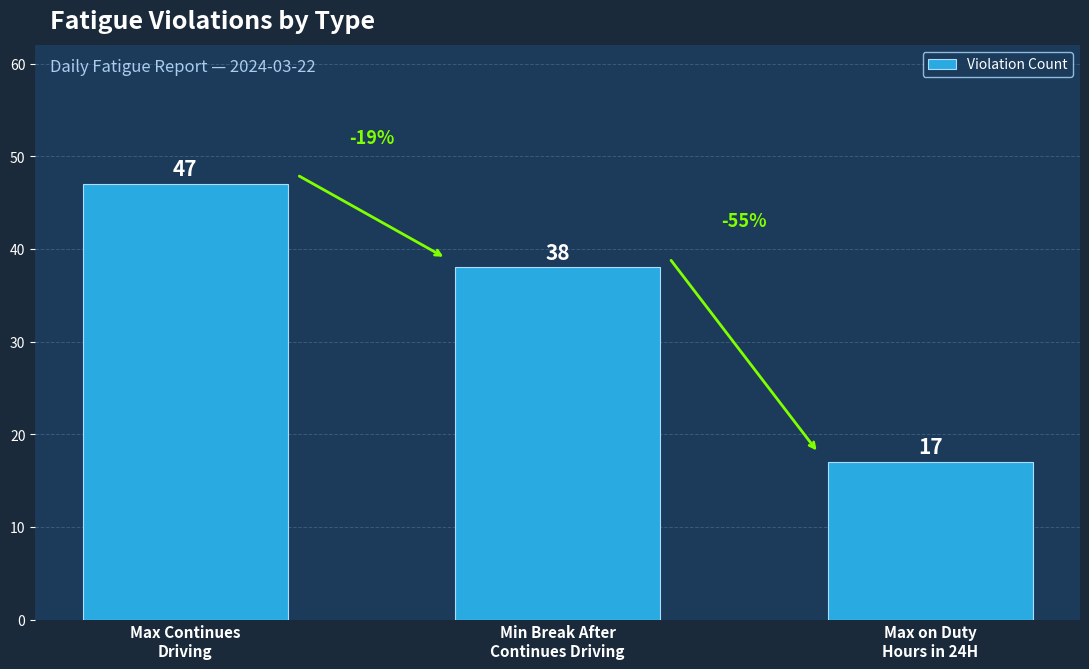

What is the ratio of the value at Max on Duty
Hours in 24H to the value at Min Break After
Continues Driving?

0.4